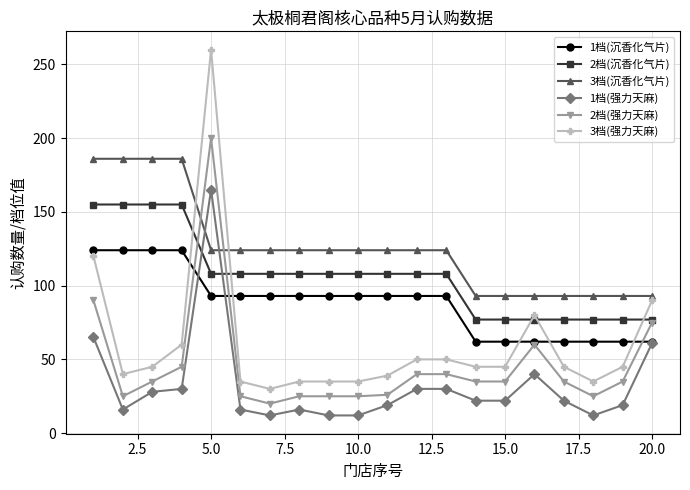

What is the maximum value for 1档(强力天麻)?

165